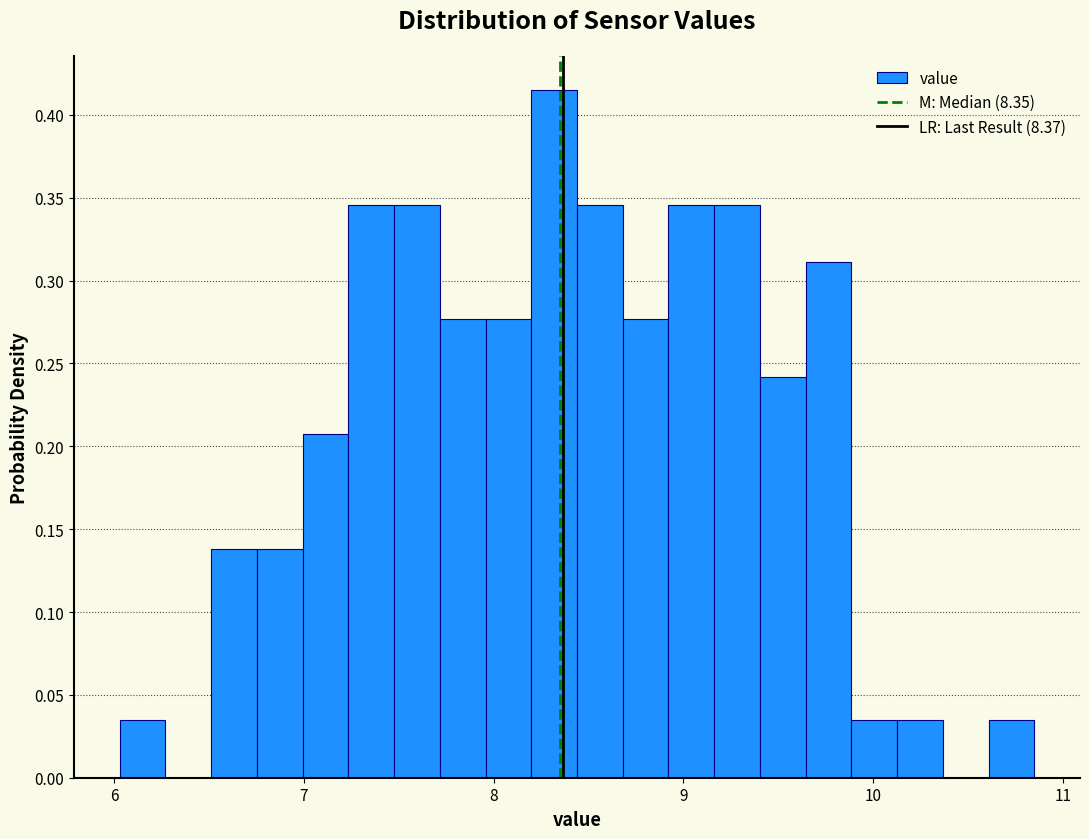

Around what value on the x-axis is the tallest bar? Give the approximate position of its centre, as read against the axis.

8.3